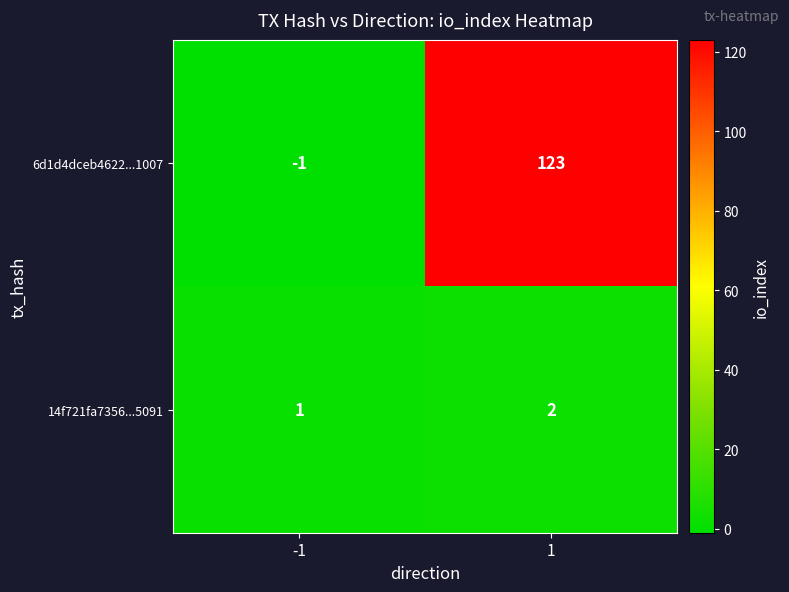

What is the average value of the 6d1d4dceb4622...1007 series?

61